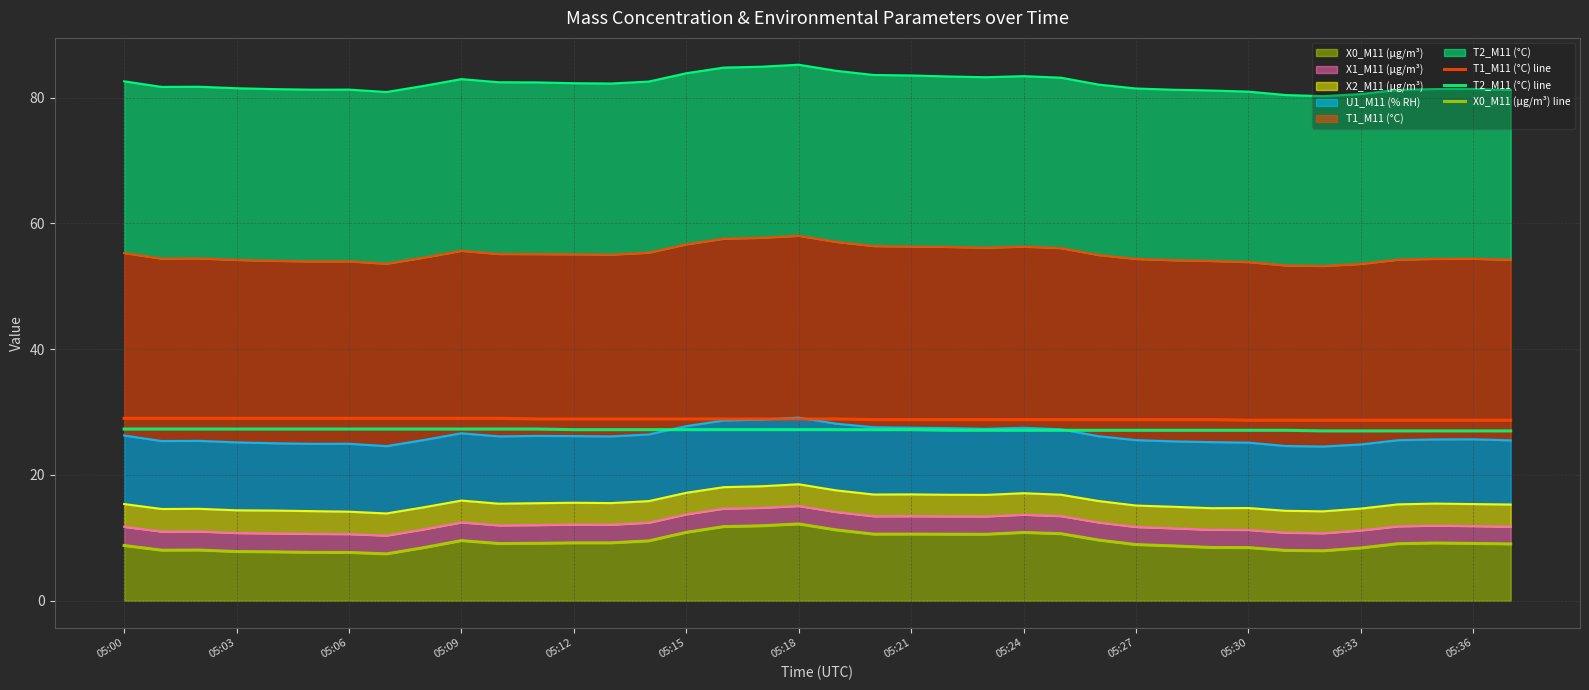

Between 13 and 17, which series saw the biggest shift?

X0_M11 (μg/m³) line